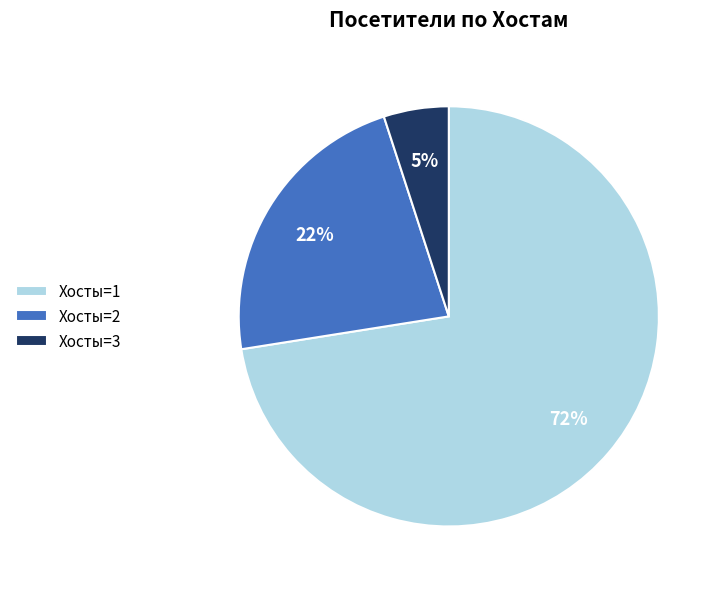

How many segments does this pie chart have?

3